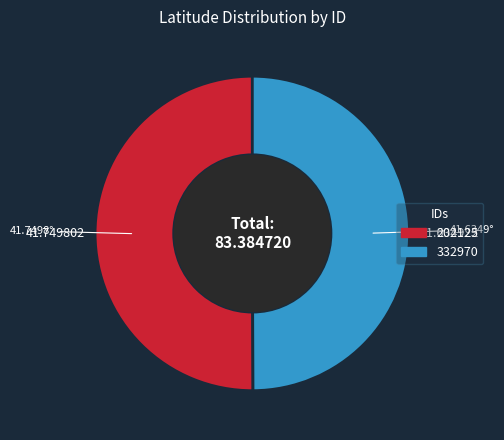

What is the ratio of the value at 332970 to the value at 202125?

1.0